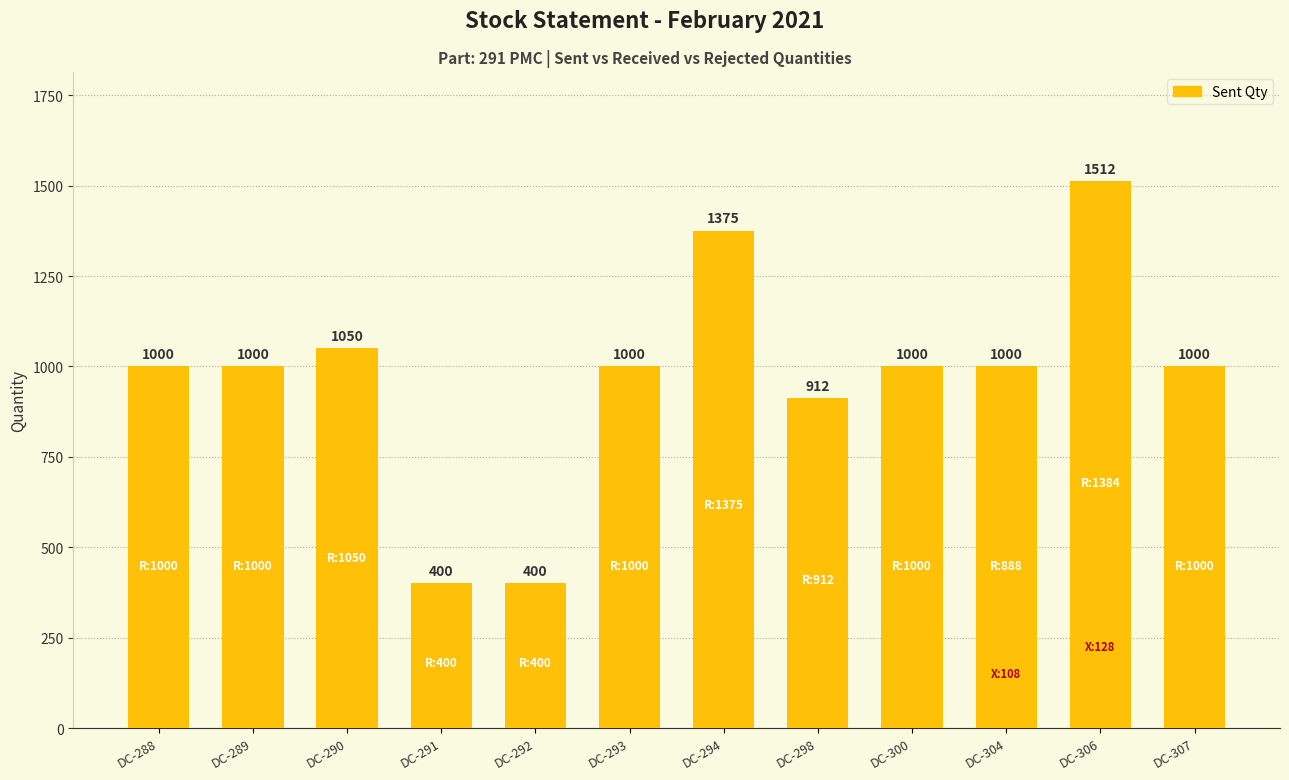

What is the maximum value shown in the chart?

1512